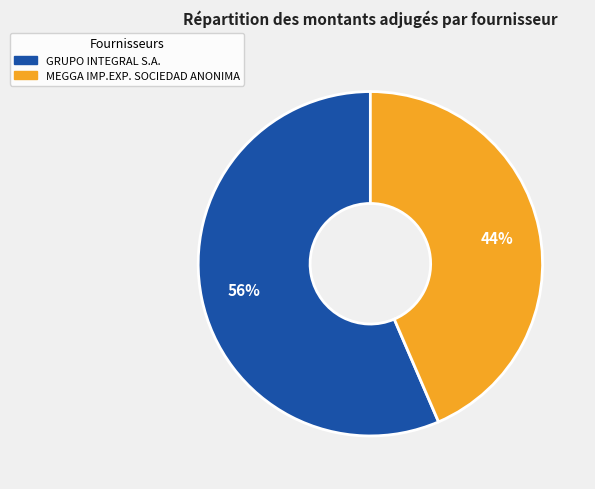

Which category accounts for the majority?

GRUPO INTEGRAL S.A.